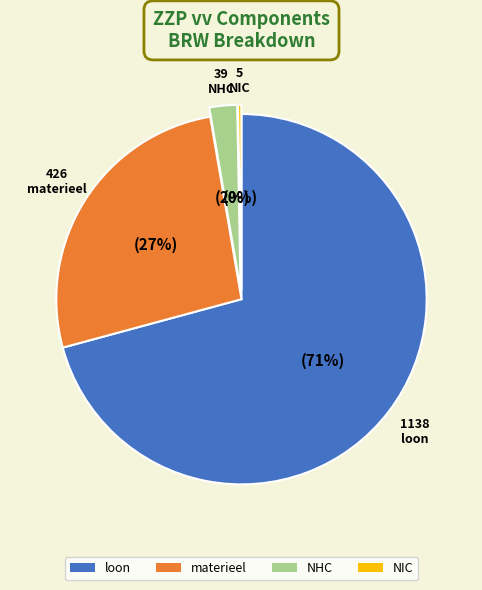

To the nearest percent, what portion does NHC represent?

2%